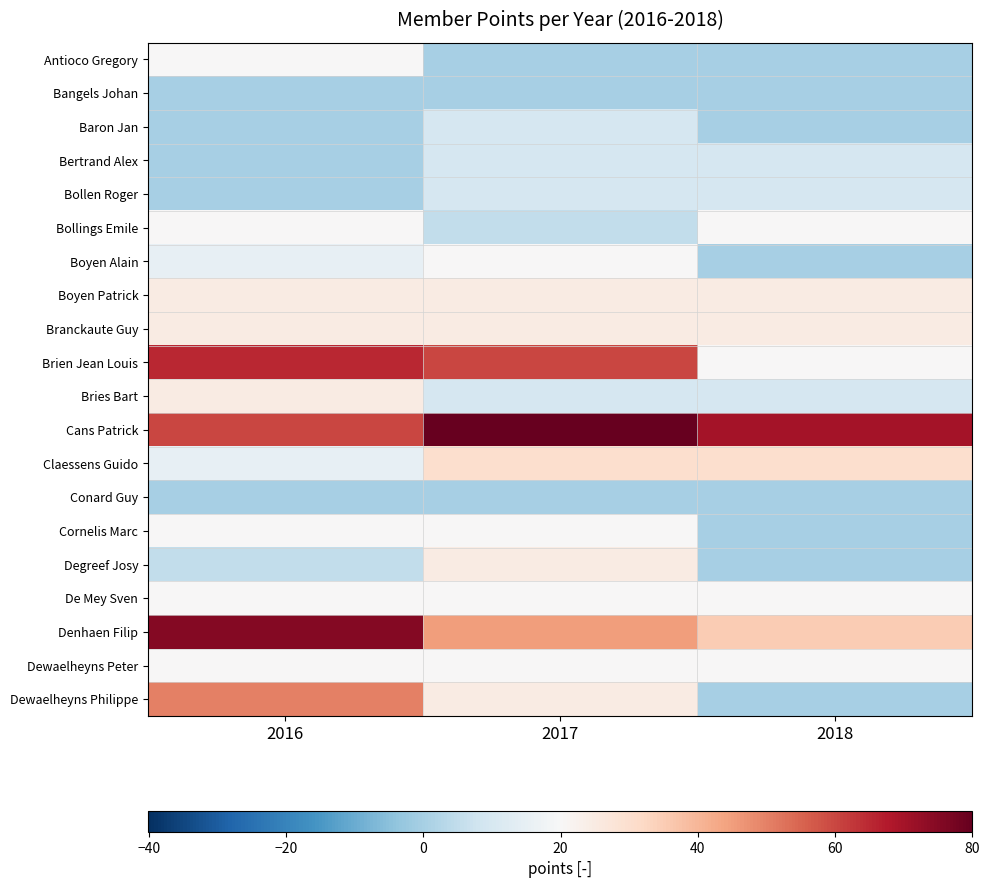

How many distinct data groups are displayed?

20